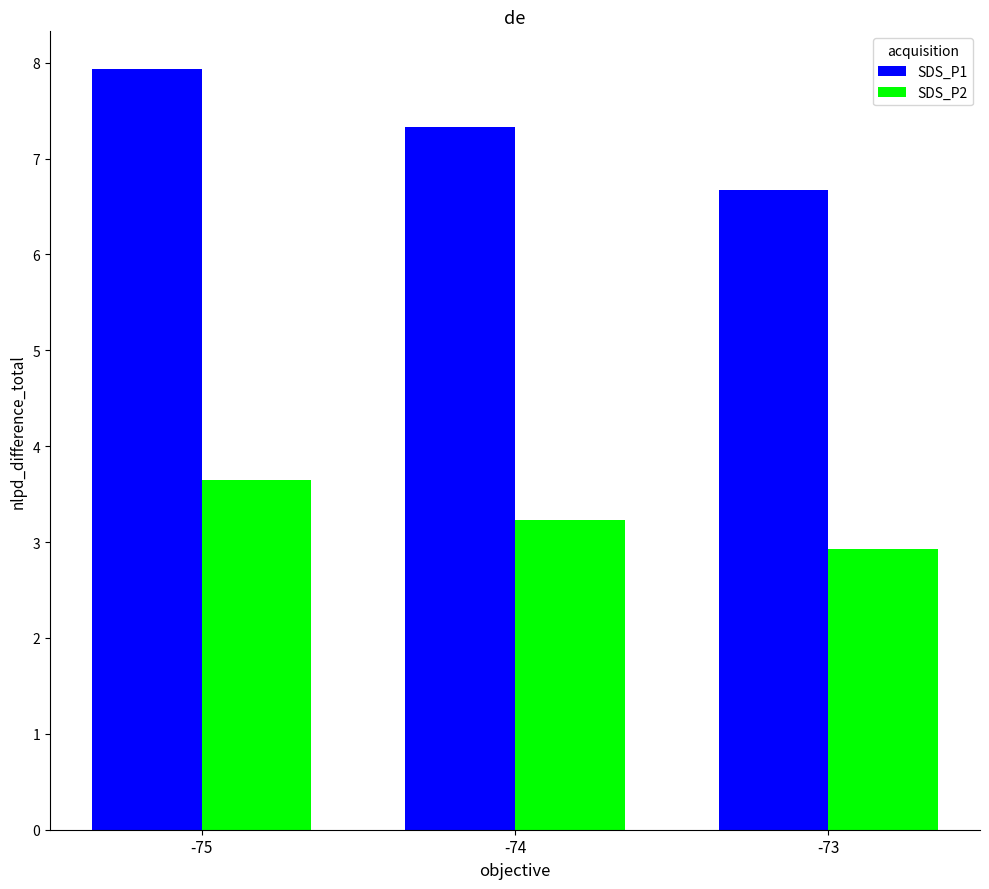

Read the SDS_P1 value at -74.

7.3